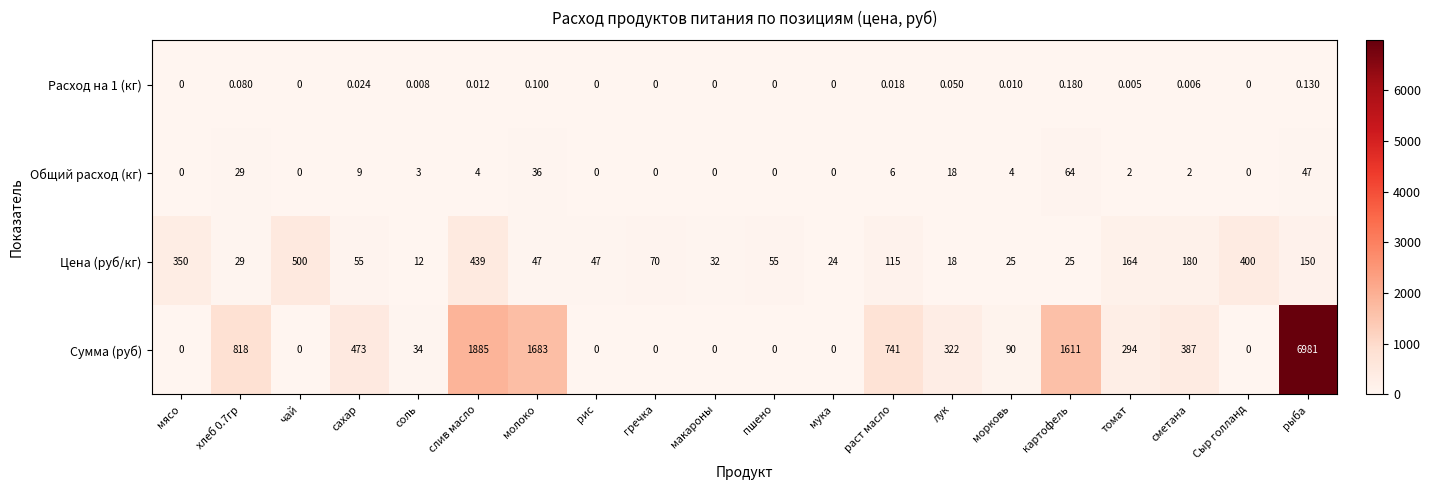

What is the spread (max minus min) of values at пшено?

55.0